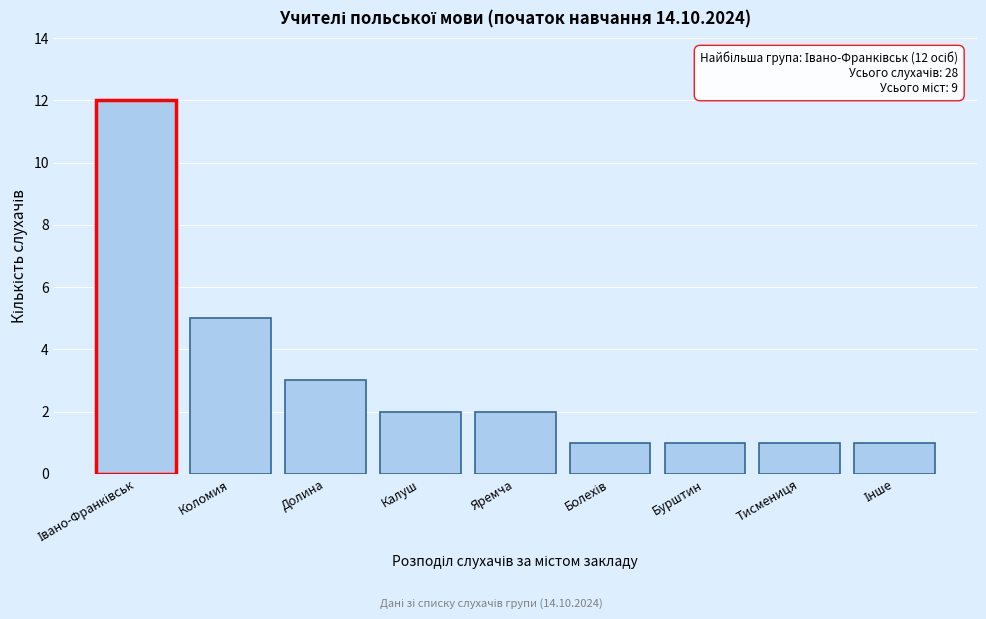

Reading left to right, transcribe all the data shown in this chart.

12	5	3	2	2	1	1	1	1